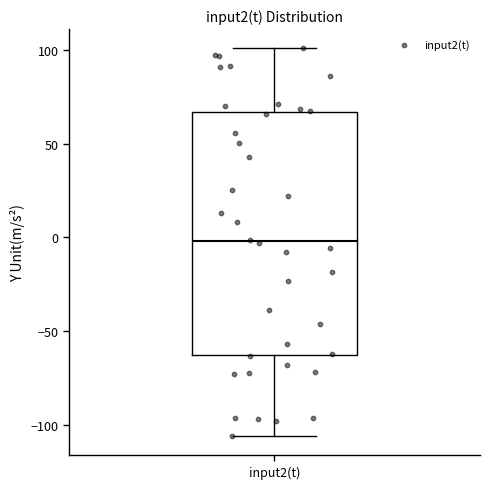

Where is the upper edge of the box for input2(t) on the y-axis? The values are not printed on the chart, so give them approximately, as read against the axis.

65